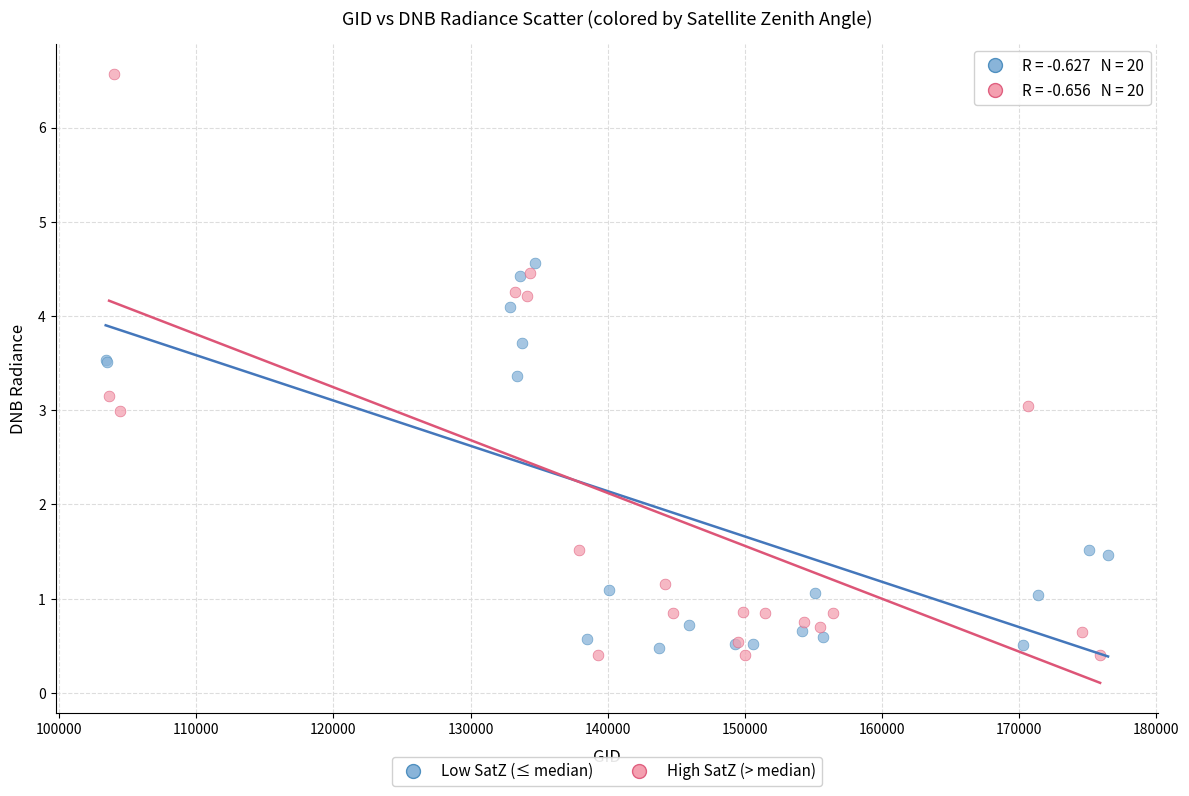

Which series reaches the minimum Y coordinate?

High SatZ (> median)